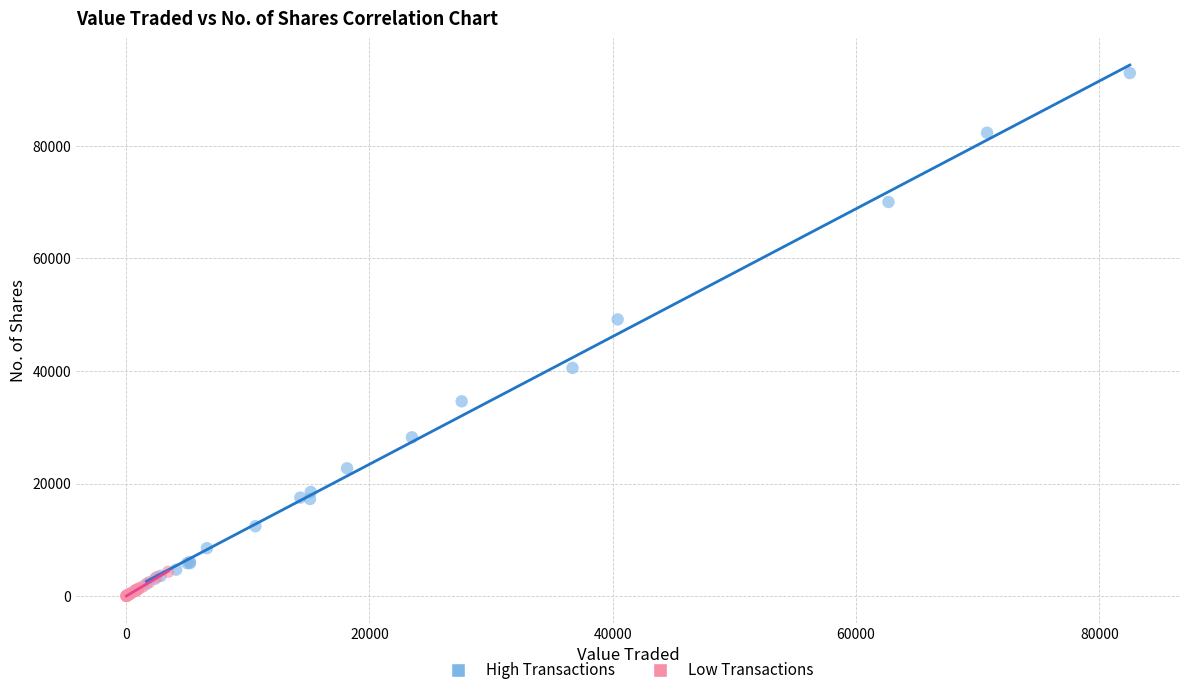

Which series contains the highest Y value?

High Transactions